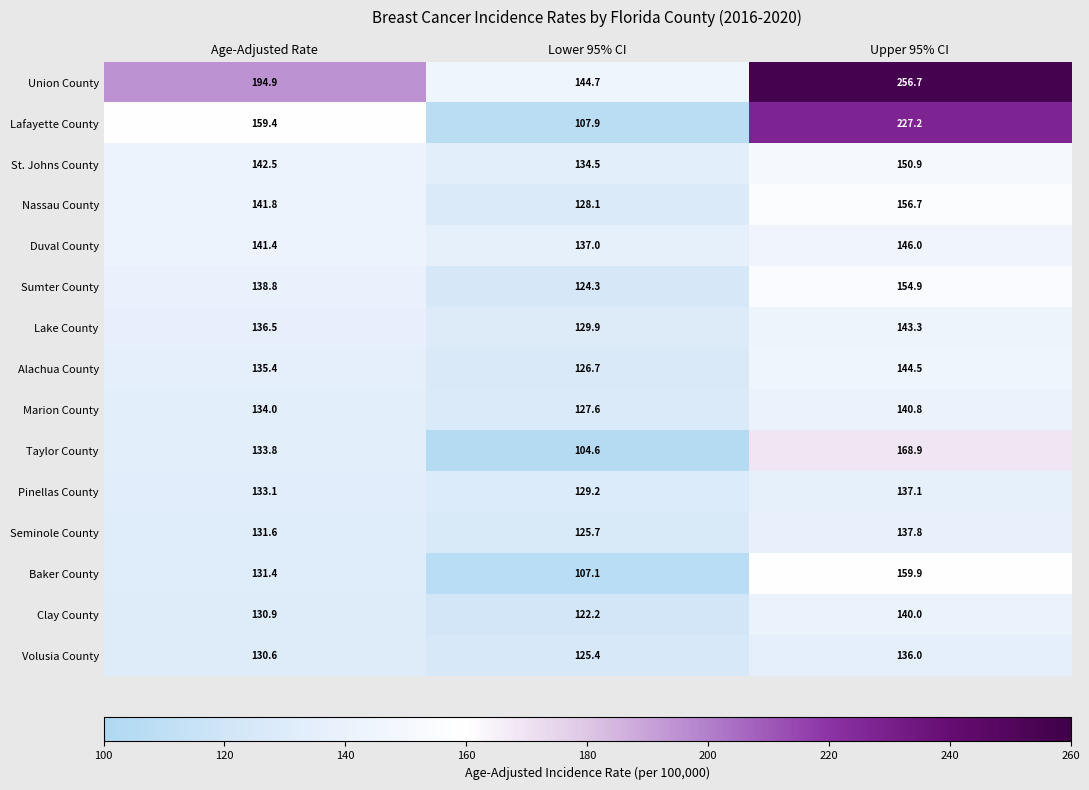

Between Age-Adjusted Rate and Upper 95% CI, which series saw the biggest shift?

Lafayette County